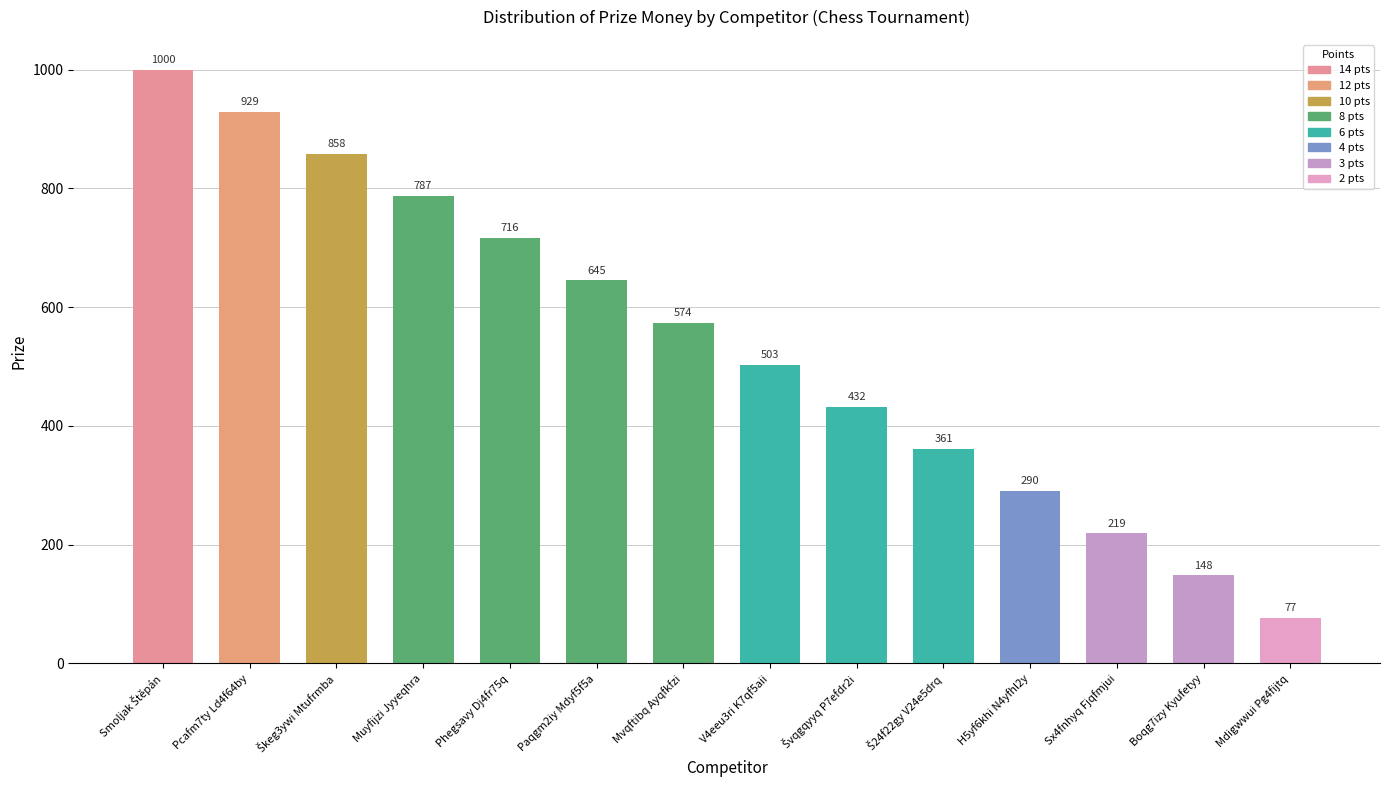

What is the change in value from Boqg7izy Kyufetyy to Mdigwwui Pg4fijtq?

-71